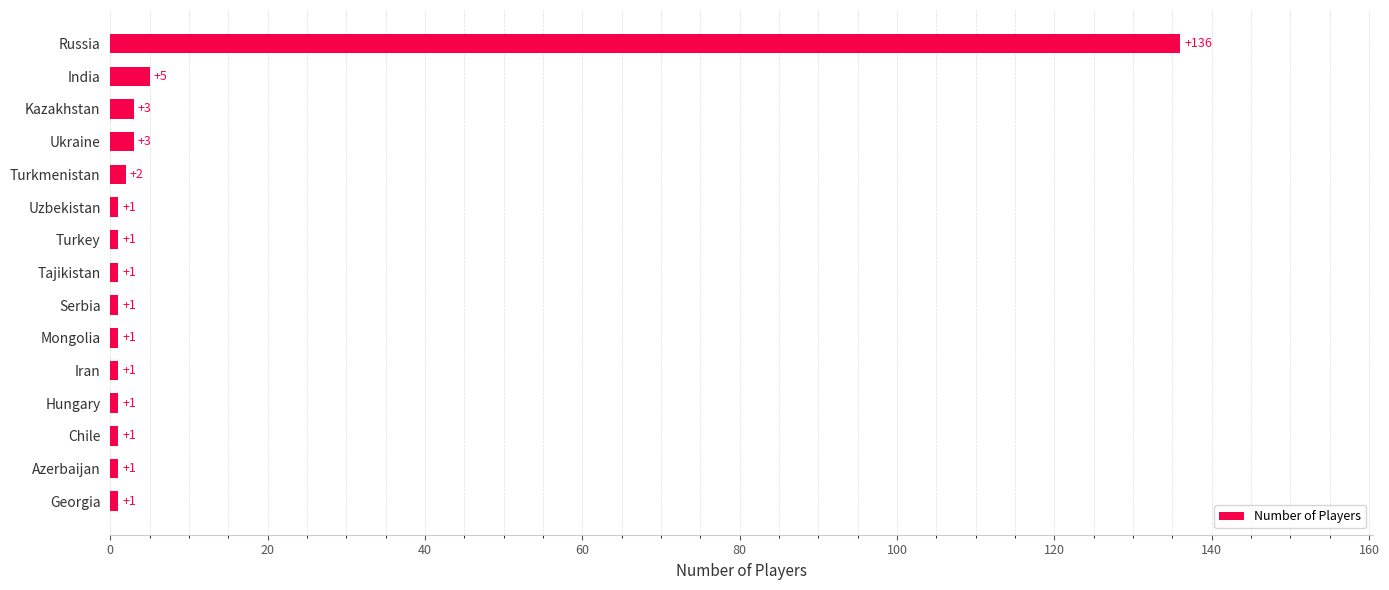

Where is the data nearest to the value 68?

India